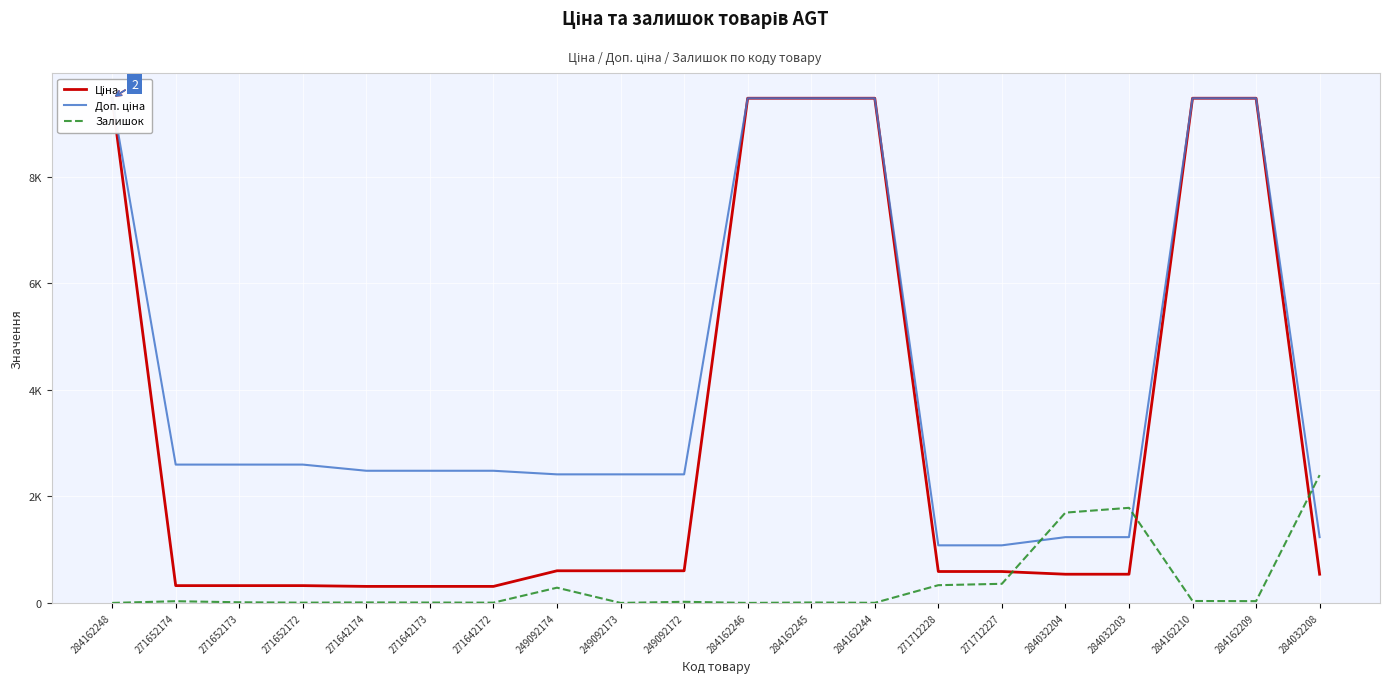

Rank the series by their average value, from lowest to highest.

Залишок, Ціна, Доп. ціна